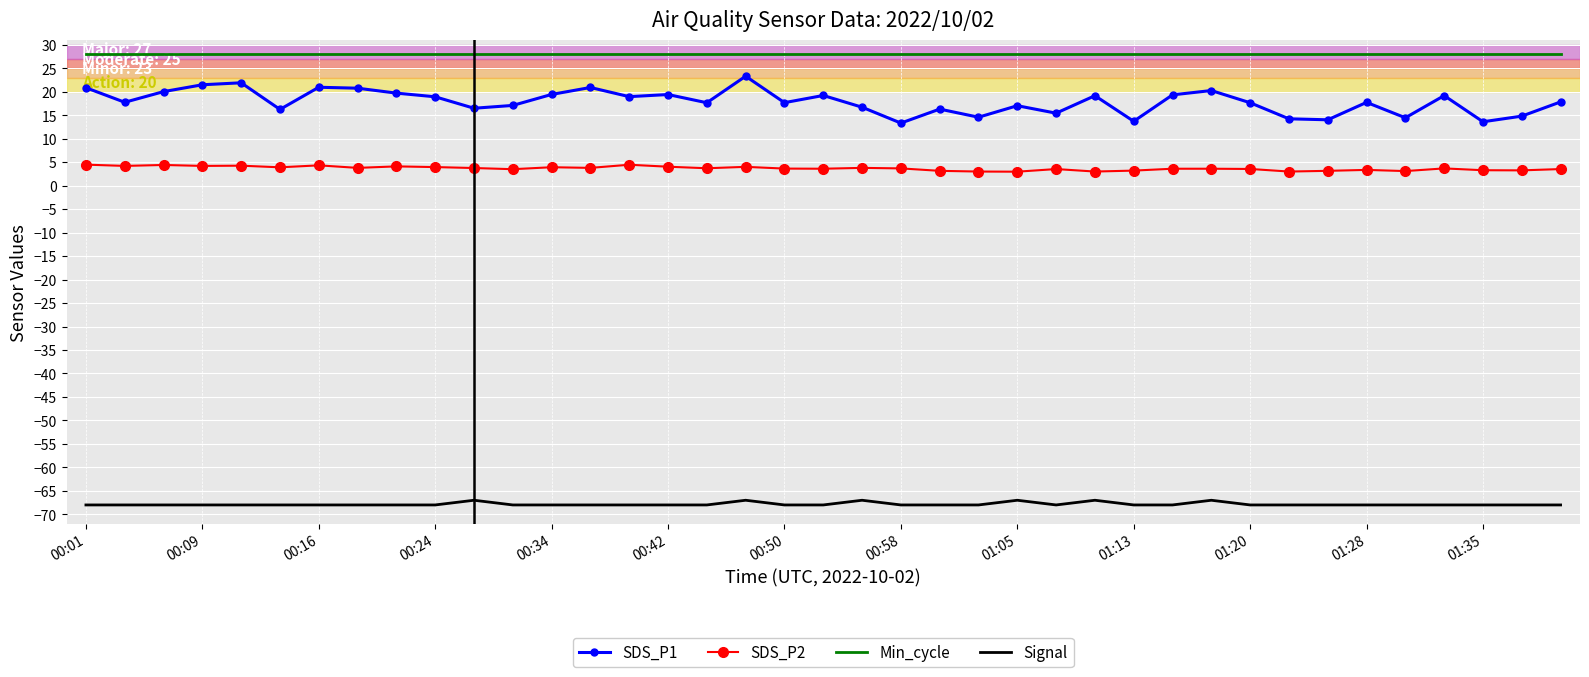

Which series has the largest range (max minus min)?

SDS_P1